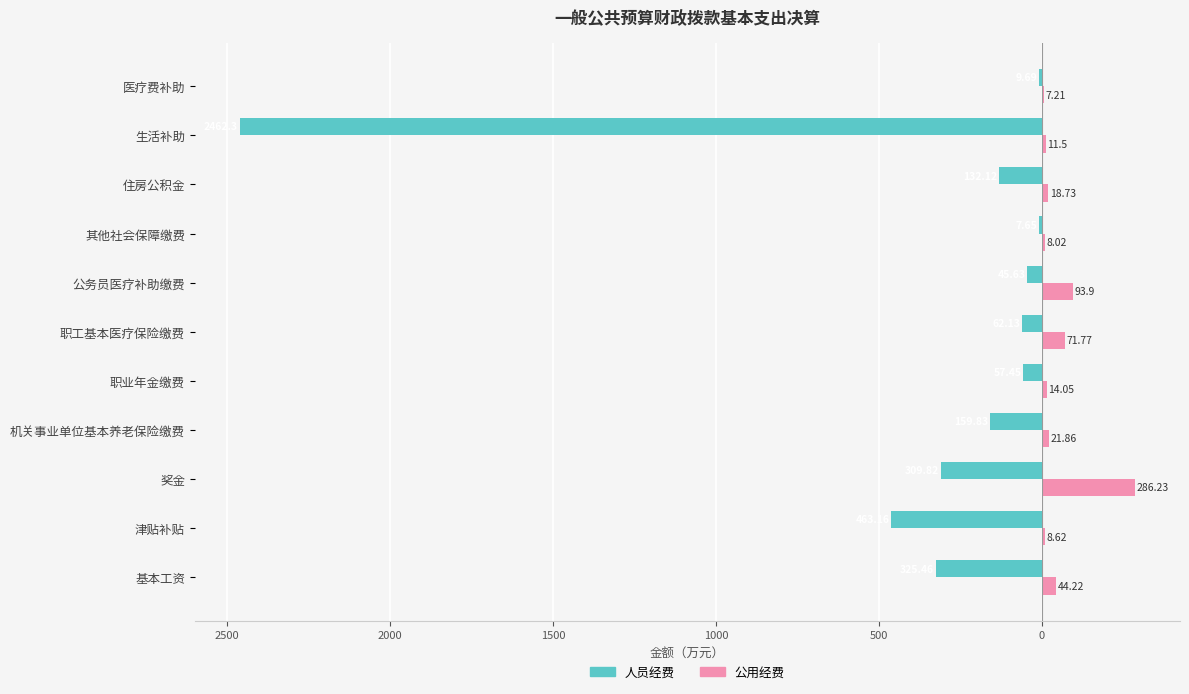

What is the highest value of the 人员经费 series?

-7.7